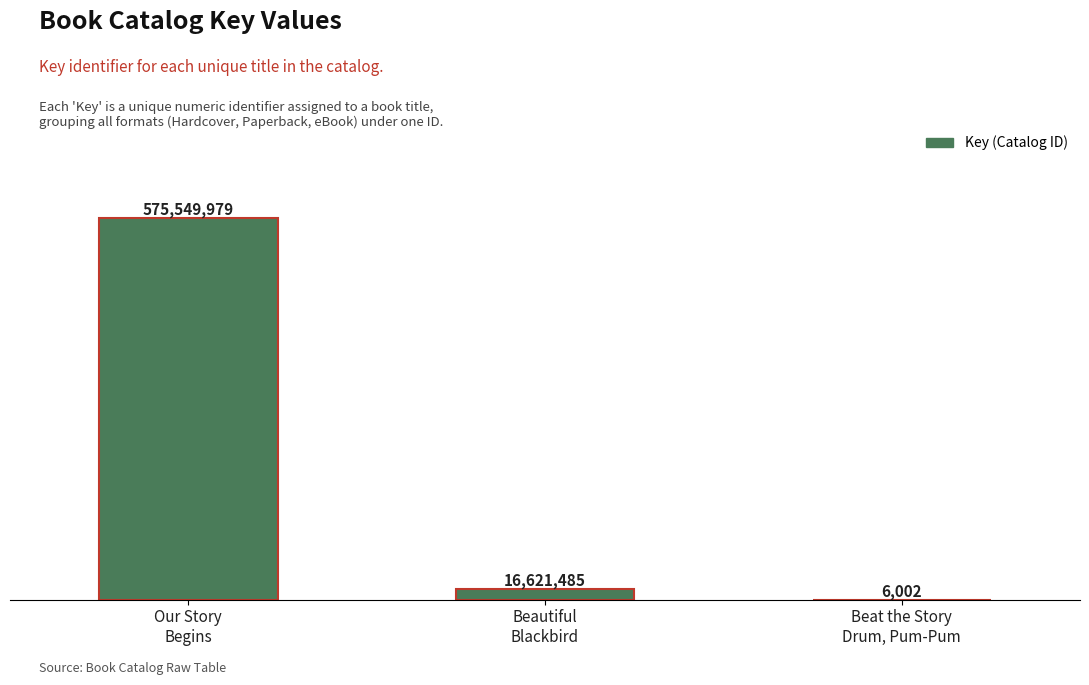

Are the bars horizontal?

No